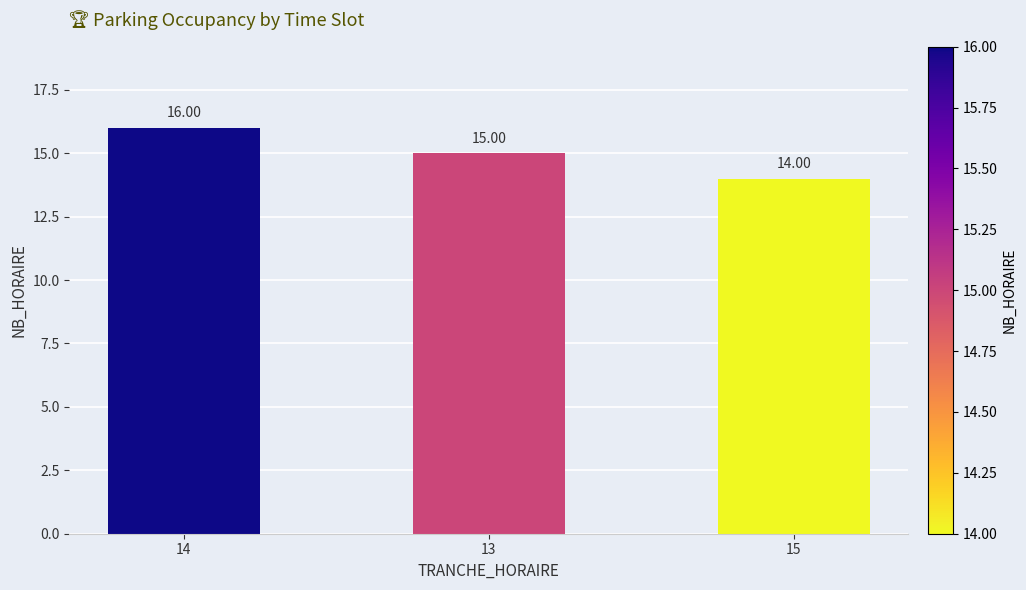

What is the difference between the values at 13 and 15?

1